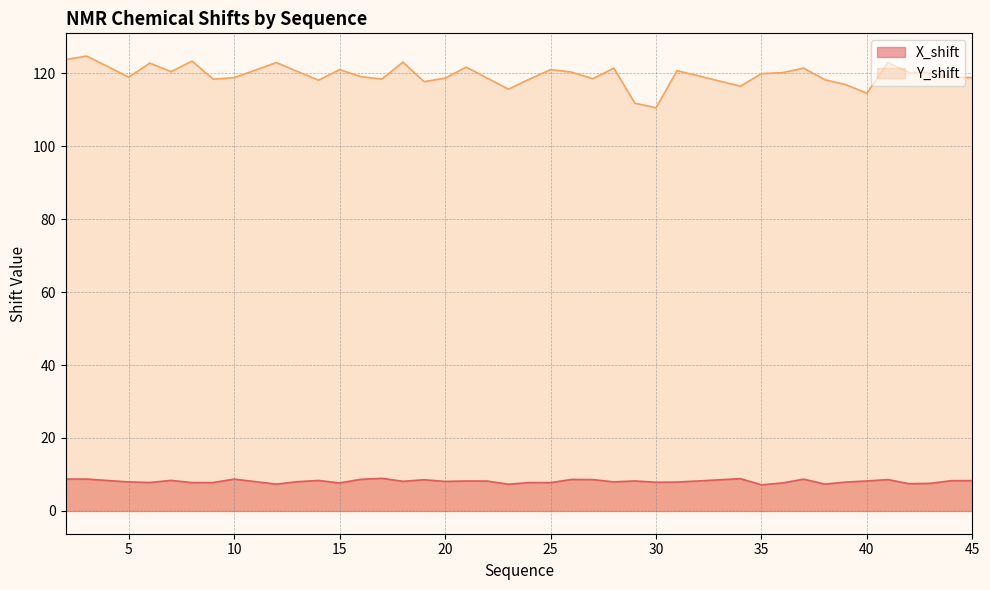

True or false: Y_shift and X_shift cross at least once.

False